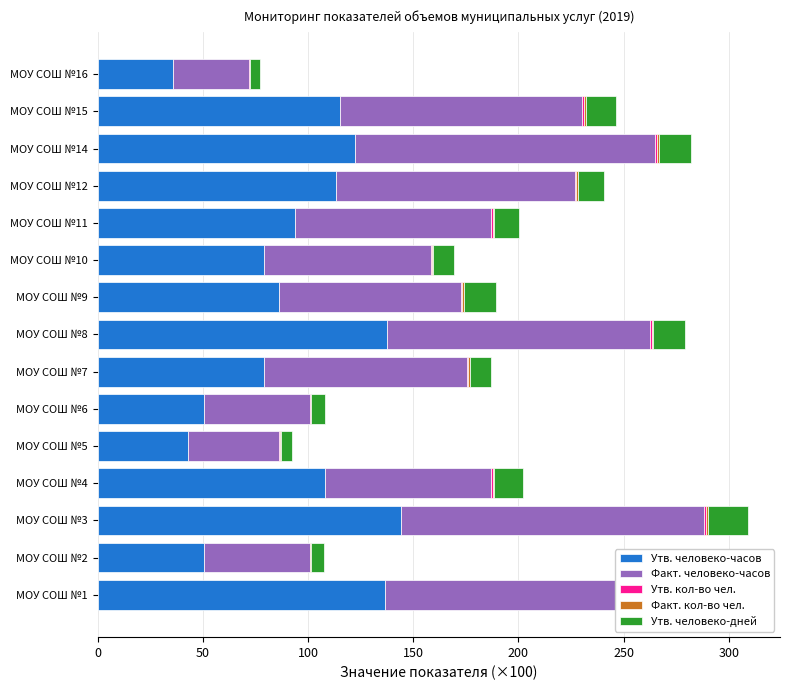

Count the number of data series in this chart.

5